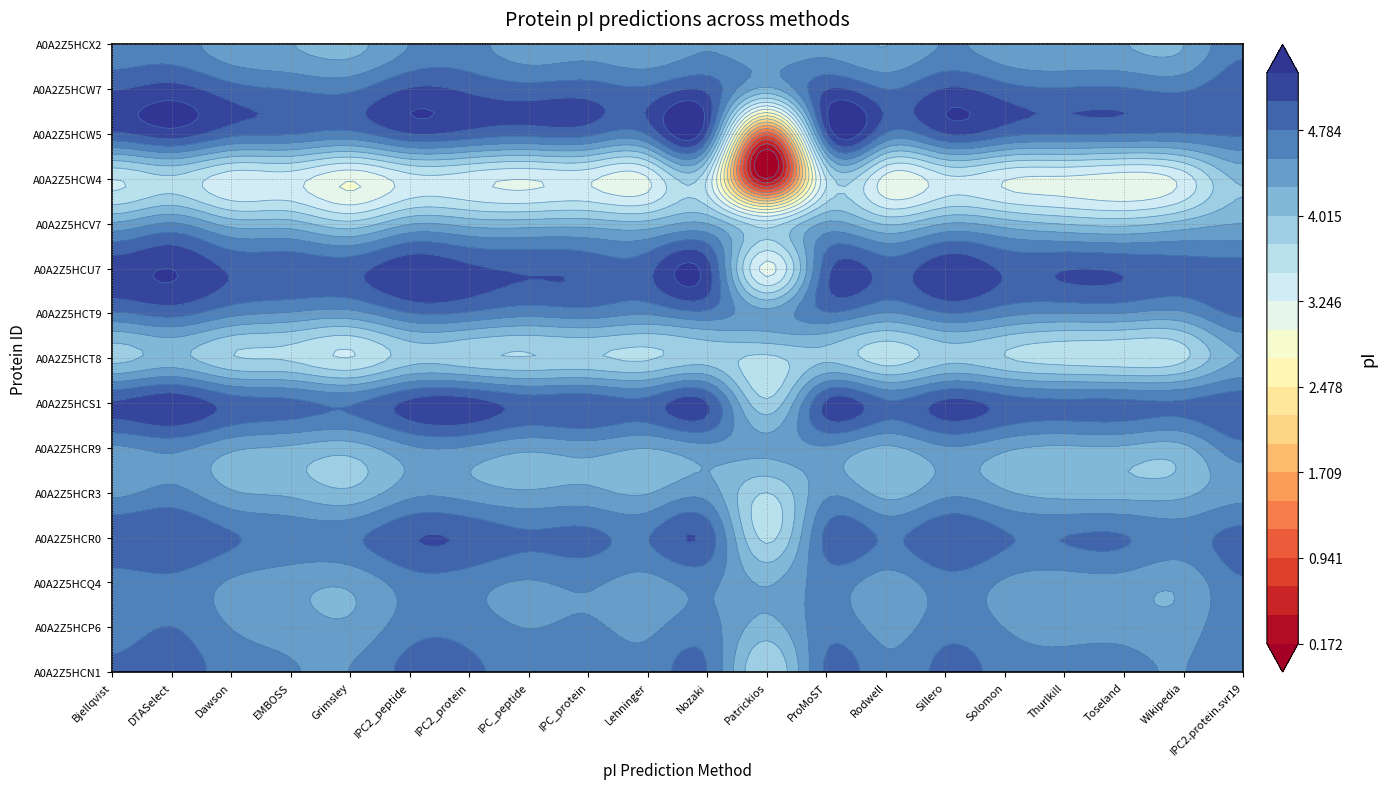

Reading left to right, transcribe all the data shown in this chart.

A0A2Z5HCN1: 0=4.8	1=4.9	2=4.7	3=4.5	4=4.5	5=4.9	6=4.8	7=4.7	8=4.7	9=4.6	10=4.8	11=3.8	12=4.8	13=4.6	14=4.9	15=4.7	16=4.6	17=4.6	18=4.5	19=4.8
A0A2Z5HCP6: 0=4.7	1=4.8	2=4.5	3=4.4	4=4.3	5=4.7	6=4.7	7=4.5	8=4.6	9=4.5	10=4.6	11=4.2	12=4.7	13=4.4	14=4.7	15=4.5	16=4.4	17=4.4	18=4.4	19=4.7
A0A2Z5HCQ4: 0=4.6	1=4.7	2=4.5	3=4.4	4=4.3	5=4.7	6=4.6	7=4.5	8=4.6	9=4.4	10=4.6	11=4.2	12=4.6	13=4.4	14=4.7	15=4.5	16=4.4	17=4.4	18=4.3	19=4.8
A0A2Z5HCR0: 0=5.0	1=5.0	2=4.8	3=4.7	4=4.7	5=5.0	6=5.0	7=4.8	8=4.9	9=4.8	10=4.9	11=3.7	12=4.9	13=4.7	14=5.0	15=4.8	16=4.8	17=4.8	18=4.7	19=4.9
A0A2Z5HCR3: 0=4.5	1=4.6	2=4.3	3=4.2	4=4.1	5=4.4	6=4.4	7=4.3	8=4.3	9=4.3	10=4.4	11=3.8	12=4.5	13=4.2	14=4.5	15=4.3	16=4.2	17=4.2	18=4.2	19=4.4
A0A2Z5HCR9: 0=4.5	1=4.6	2=4.3	3=4.2	4=4.1	5=4.5	6=4.5	7=4.3	8=4.4	9=4.3	10=4.4	11=4.3	12=4.5	13=4.2	14=4.5	15=4.3	16=4.2	17=4.2	18=4.2	19=4.7
A0A2Z5HCS1: 0=5.1	1=5.2	2=4.9	3=4.9	4=4.8	5=5.1	6=5.2	7=4.9	8=5.0	9=4.9	10=5.1	11=3.8	12=5.1	13=4.8	14=5.1	15=4.9	16=4.9	17=4.9	18=4.8	19=5.0
A0A2Z5HCT8: 0=3.9	1=4.1	2=3.8	3=3.7	4=3.5	5=3.9	6=3.8	7=3.8	8=3.8	9=3.7	10=3.9	11=3.7	12=4.0	13=3.6	14=3.9	15=3.8	16=3.6	17=3.6	18=3.7	19=4.3
A0A2Z5HCT9: 0=4.7	1=4.9	2=4.6	3=4.5	4=4.4	5=4.8	6=4.7	7=4.6	8=4.7	9=4.6	10=4.7	11=4.4	12=4.8	13=4.5	14=4.8	15=4.6	16=4.5	17=4.5	18=4.5	19=4.8
A0A2Z5HCU7: 0=5.2	1=5.3	2=5.0	3=5.0	4=5.0	5=5.2	6=5.1	7=5.0	8=5.0	9=5.0	10=5.2	11=3.2	12=4.9	13=4.9	14=5.2	15=5.0	16=5.0	17=5.0	18=4.9	19=4.9
A0A2Z5HCV7: 0=4.3	1=4.6	2=4.2	3=4.1	4=3.8	5=4.3	6=4.2	7=4.2	8=4.2	9=4.1	10=4.3	11=3.6	12=4.3	13=4.0	14=4.3	15=4.2	16=4.0	17=3.9	18=4.1	19=4.3
A0A2Z5HCW4: 0=3.5	1=3.7	2=3.3	3=3.4	4=3.0	5=3.4	6=3.4	7=3.2	8=3.3	9=3.2	10=3.5	11=0.2	12=3.5	13=3.1	14=3.4	15=3.3	16=3.2	17=3.1	18=3.4	19=4.1
A0A2Z5HCW5: 0=5.0	1=5.2	2=4.9	3=4.8	4=4.7	5=5.0	6=4.9	7=4.9	8=4.9	9=4.8	10=5.0	11=1.0	12=5.0	13=4.7	14=5.0	15=4.9	16=4.8	17=4.8	18=4.8	19=4.8
A0A2Z5HCW7: 0=5.0	1=5.1	2=4.9	3=4.8	4=4.7	5=5.1	6=5.0	7=4.9	8=4.9	9=4.8	10=5.0	11=4.2	12=5.0	13=4.8	14=5.1	15=4.9	16=4.8	17=4.8	18=4.7	19=5.0
A0A2Z5HCX2: 0=4.6	1=4.6	2=4.4	3=4.3	4=4.2	5=4.5	6=4.6	7=4.4	8=4.4	9=4.3	10=4.5	11=4.3	12=4.4	13=4.3	14=4.5	15=4.4	16=4.3	17=4.3	18=4.3	19=4.7